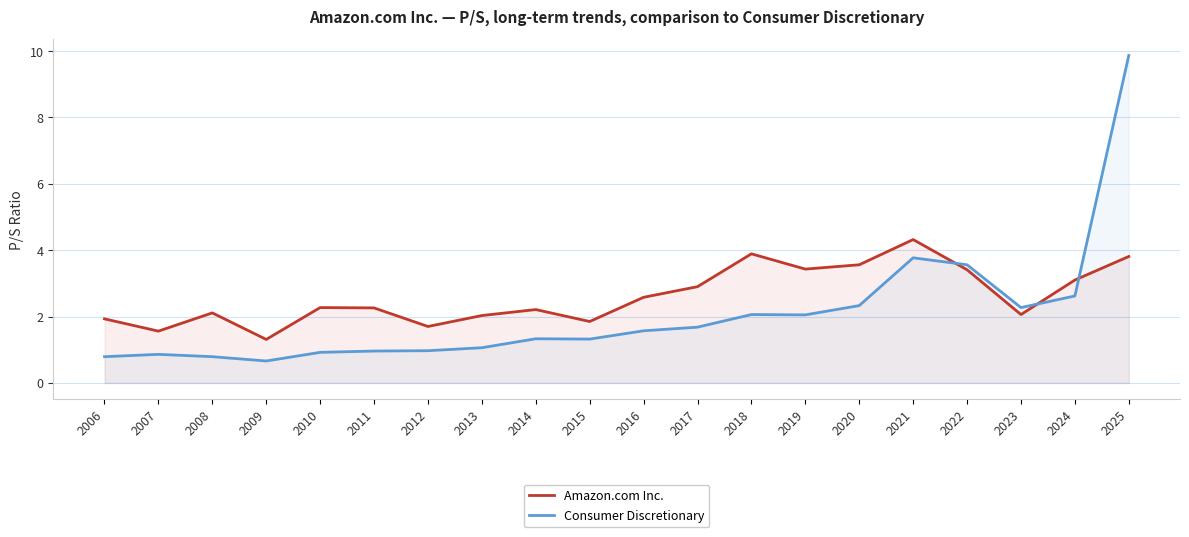

What is the difference between the maximum and minimum values in the Consumer Discretionary series?

9.2